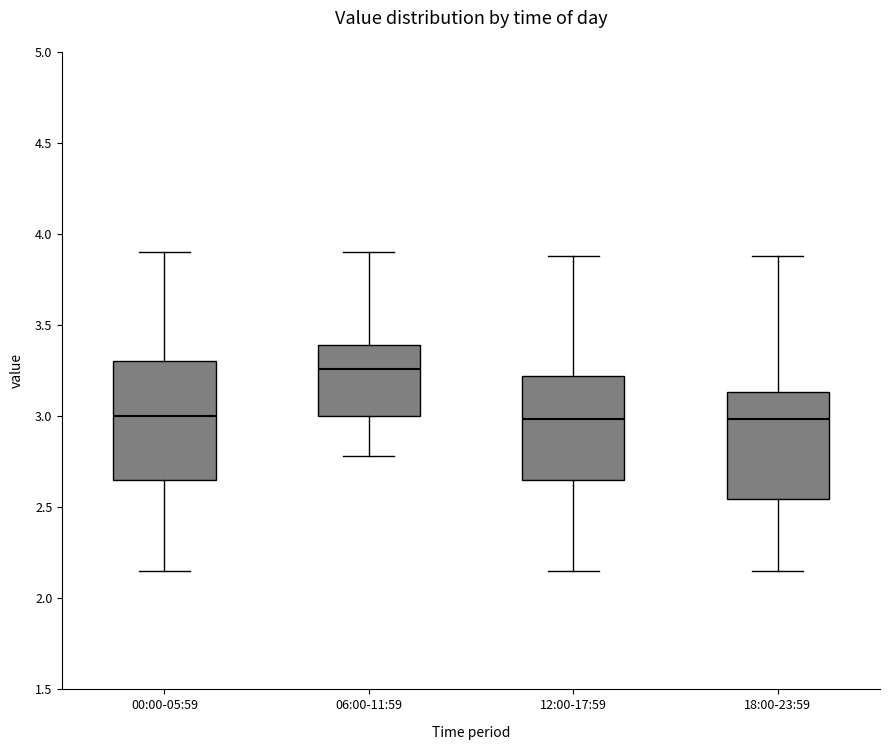

Which box is the tallest, from its lower edge to its upper edge?

00:00-05:59